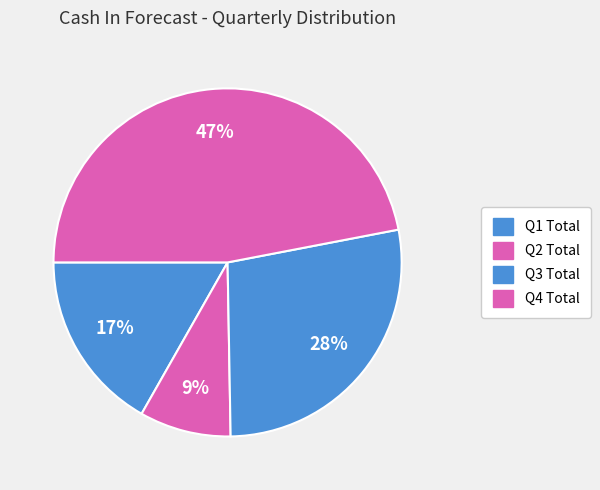

To the nearest percent, what is the combined percentage of Q3 Total and Q4 Total?

75%